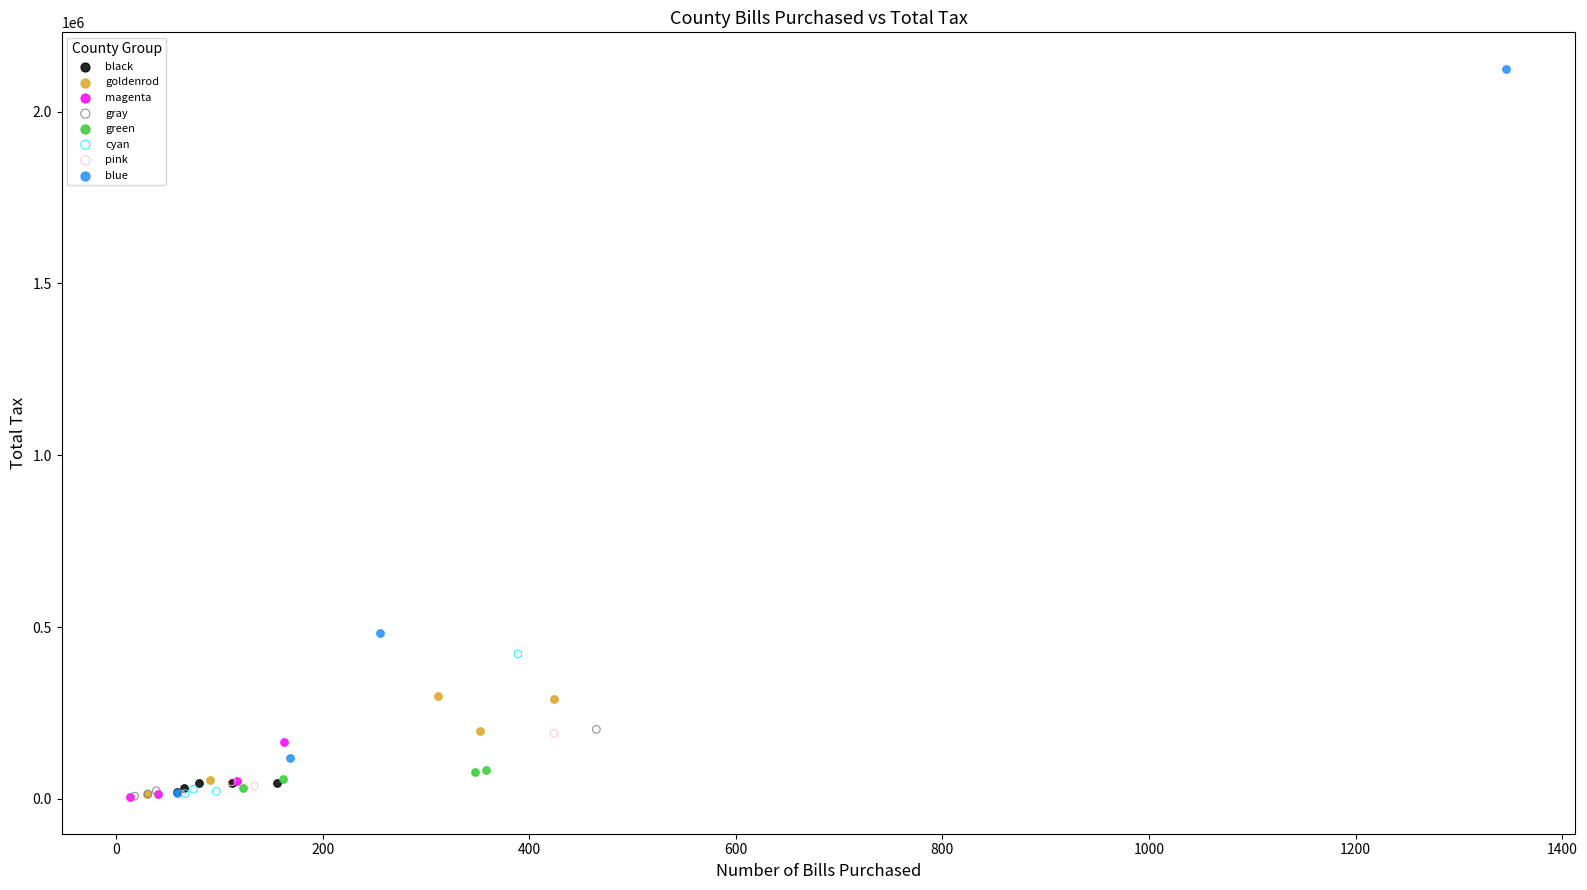

Which series has the widest spread of Y values?

blue